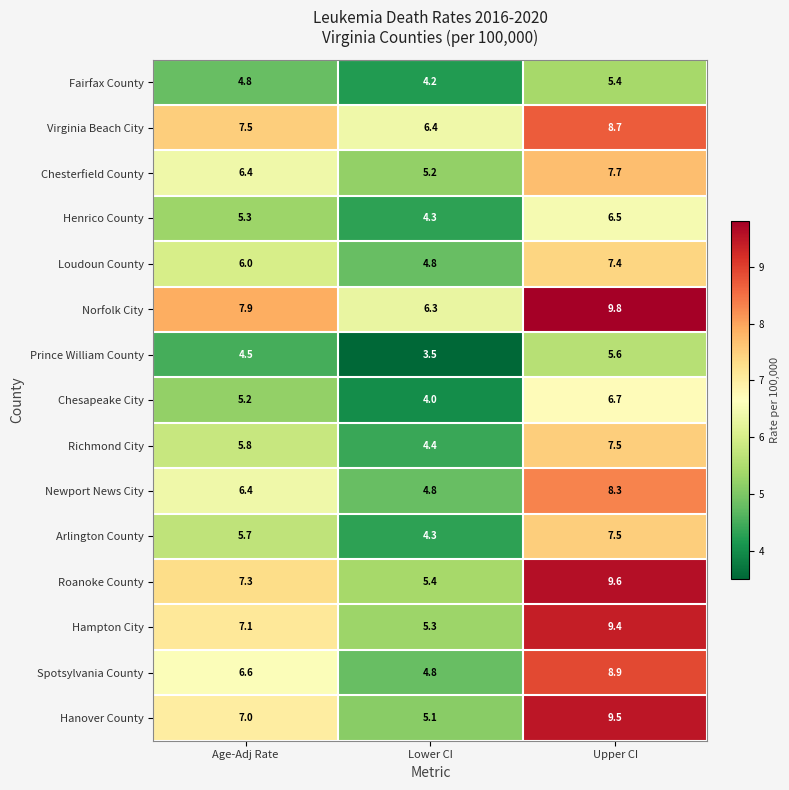

What is the difference between the highest and lowest values at Age-Adj Rate?

3.4